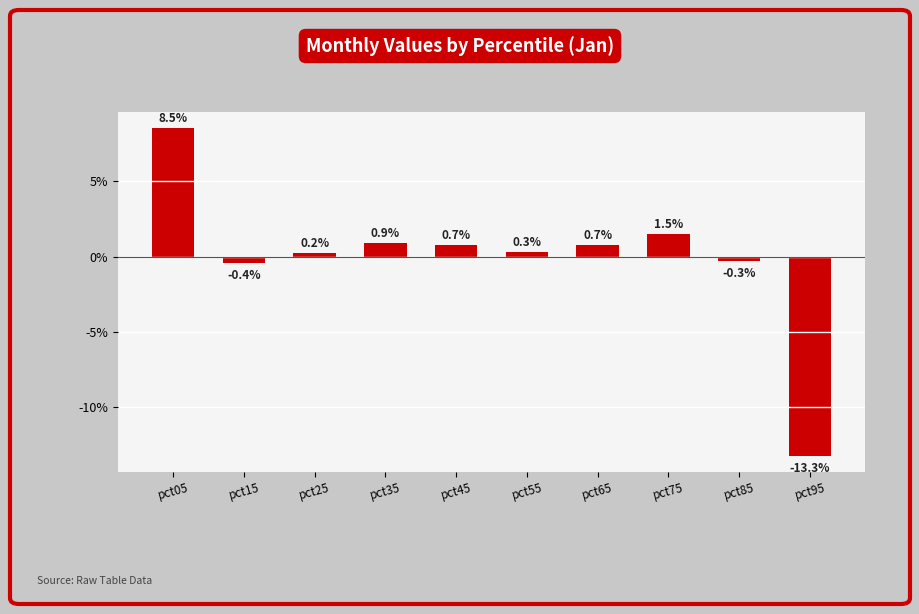

Are the bars horizontal?

No